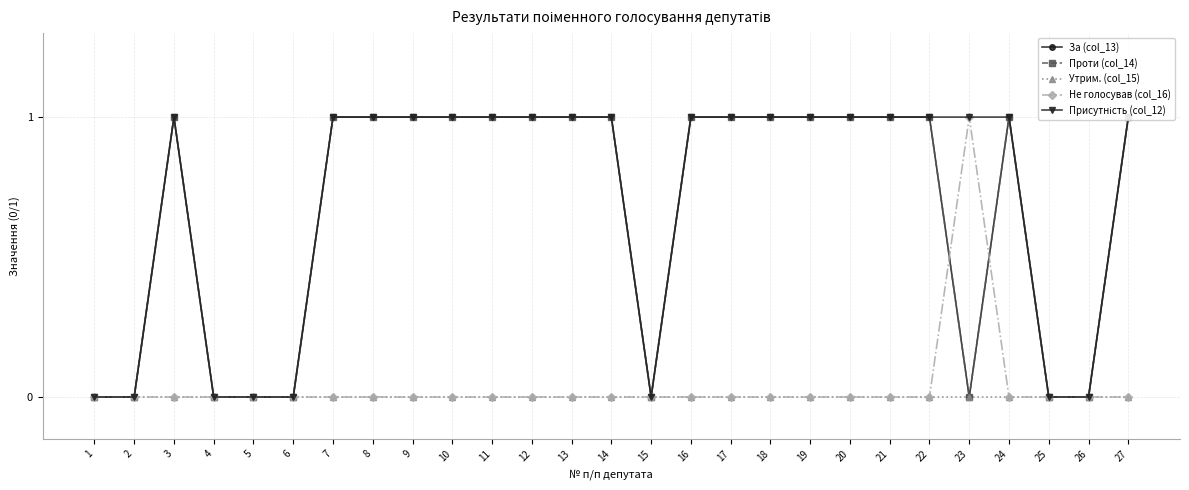

What is the difference between the second highest and minimum values in the Присутність (col_12) series?

1